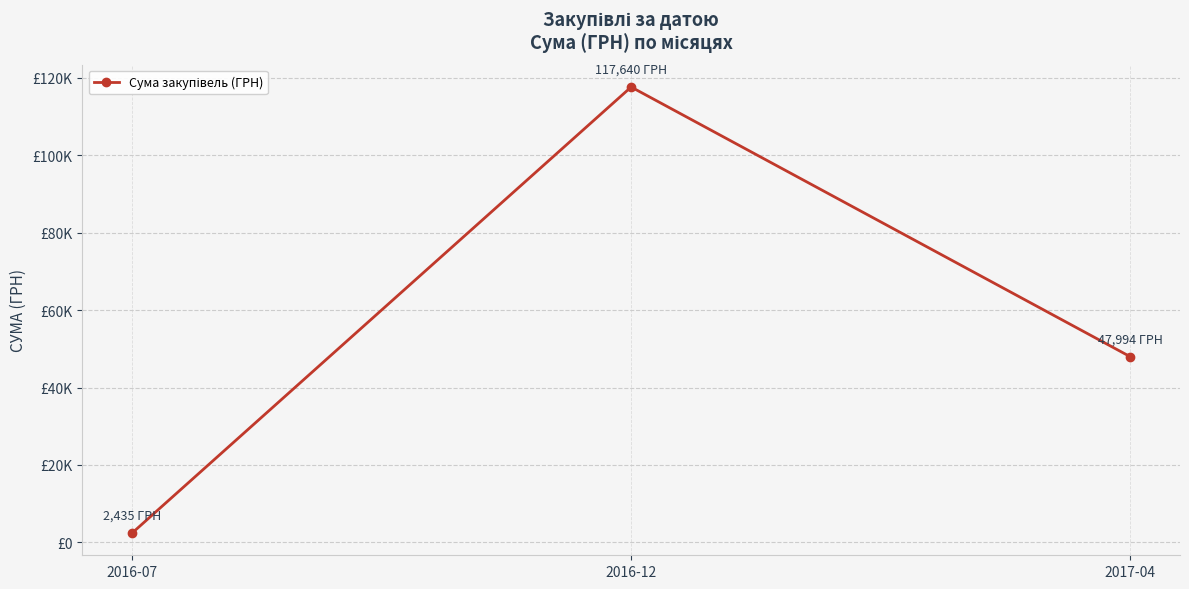

Does the chart have visible grid lines?

Yes